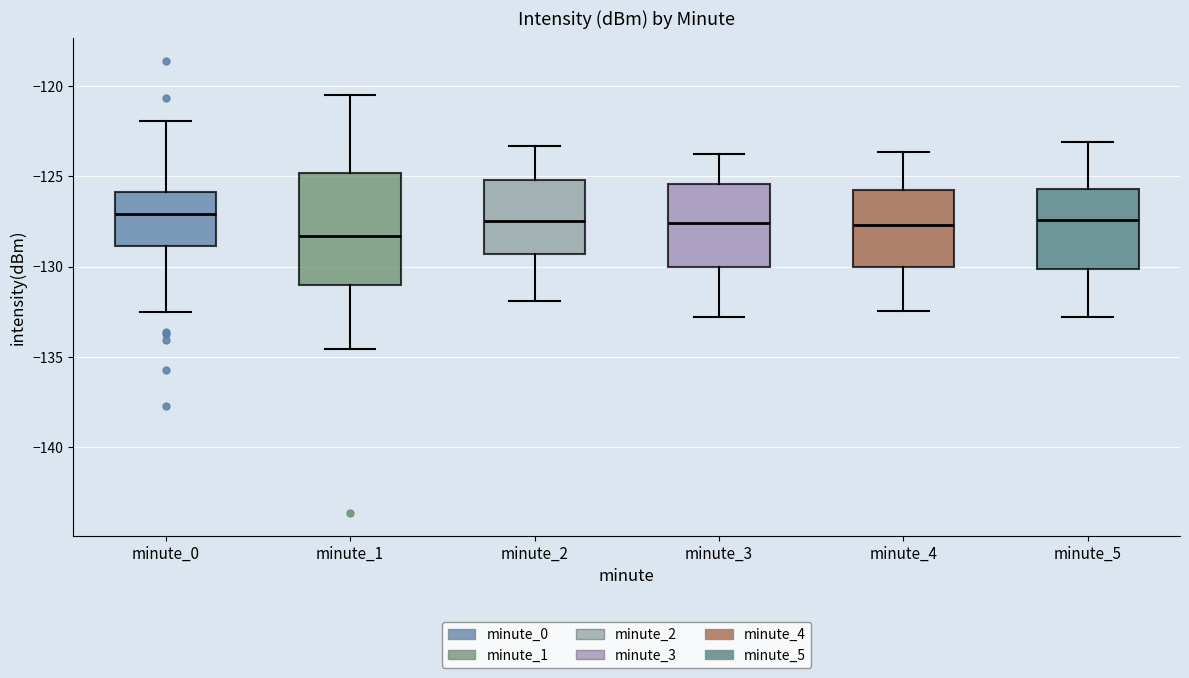

Where does the median line of the box for minute_5 sit on the y-axis? The values are not printed on the chart, so give them approximately, as read against the axis.

-127.5